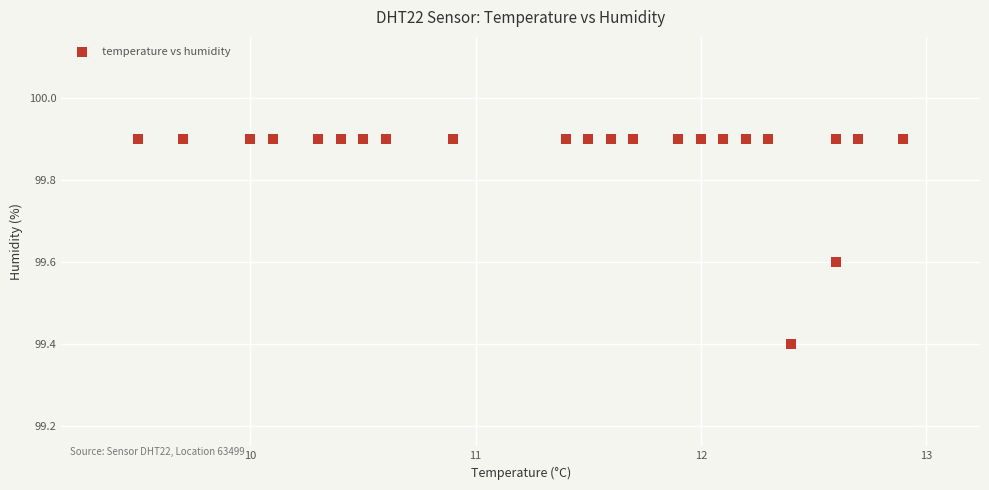

What Y value in the scatter plot is closest to 99?

99.4